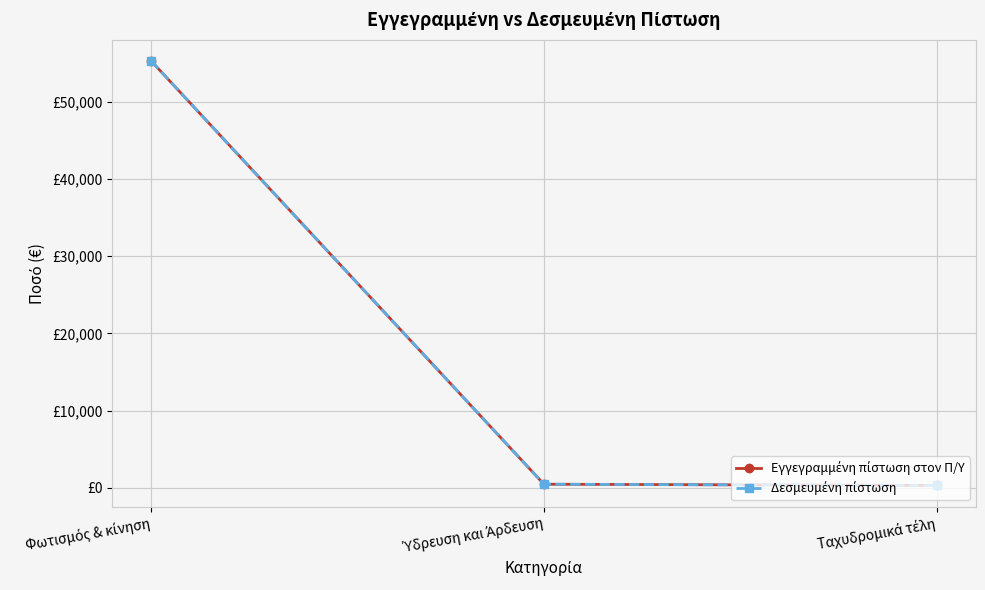

True or false: Εγγεγραμμένη πίστωση στον Π/Υ has a value of 113 at Ταχυδρομικά τέλη.

False